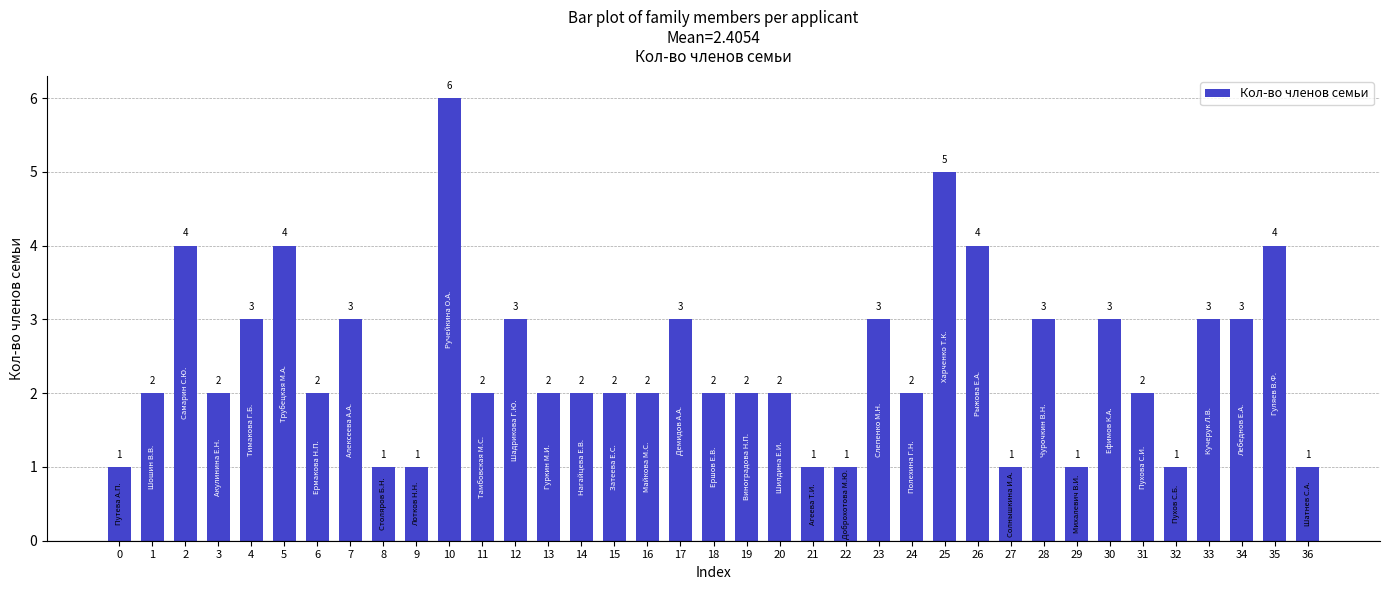

How many values are between 2 and 3?

22